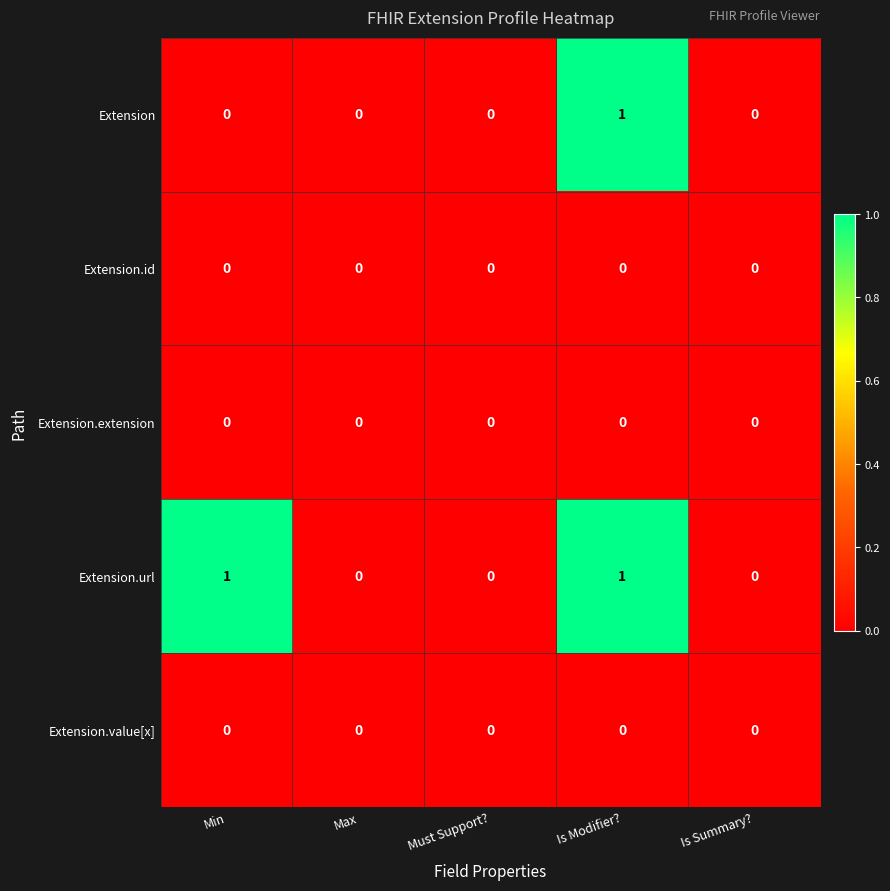

Reading left to right, list all the values displayed in this chart.

Extension: 0	0	0	1	0
Extension.id: 0	0	0	0	0
Extension.extension: 0	0	0	0	0
Extension.url: 1	0	0	1	0
Extension.value[x]: 0	0	0	0	0